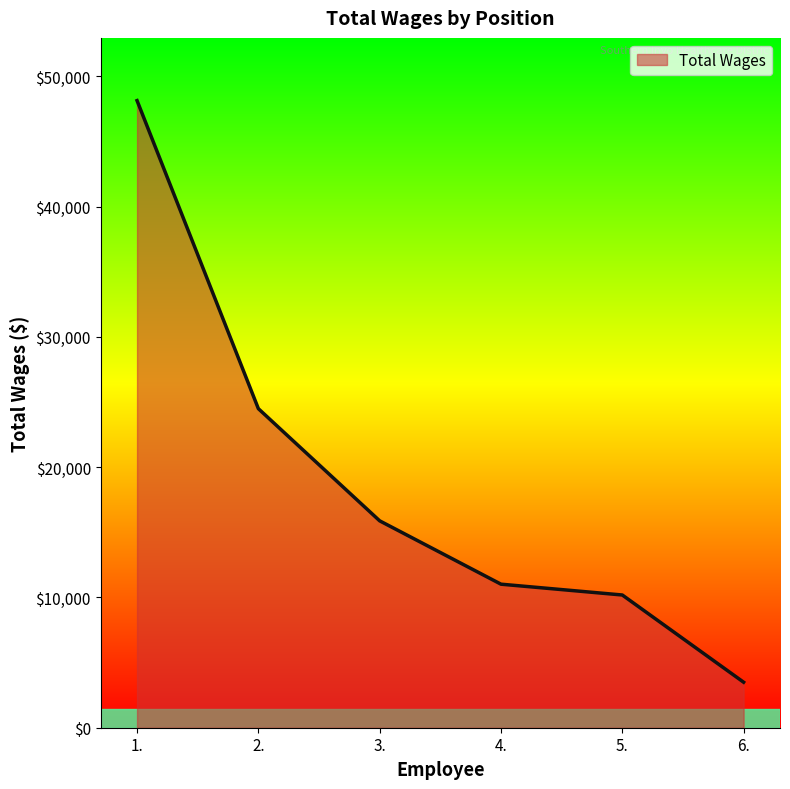

The chart shows a value of 48138 at 1.. True or false?

True